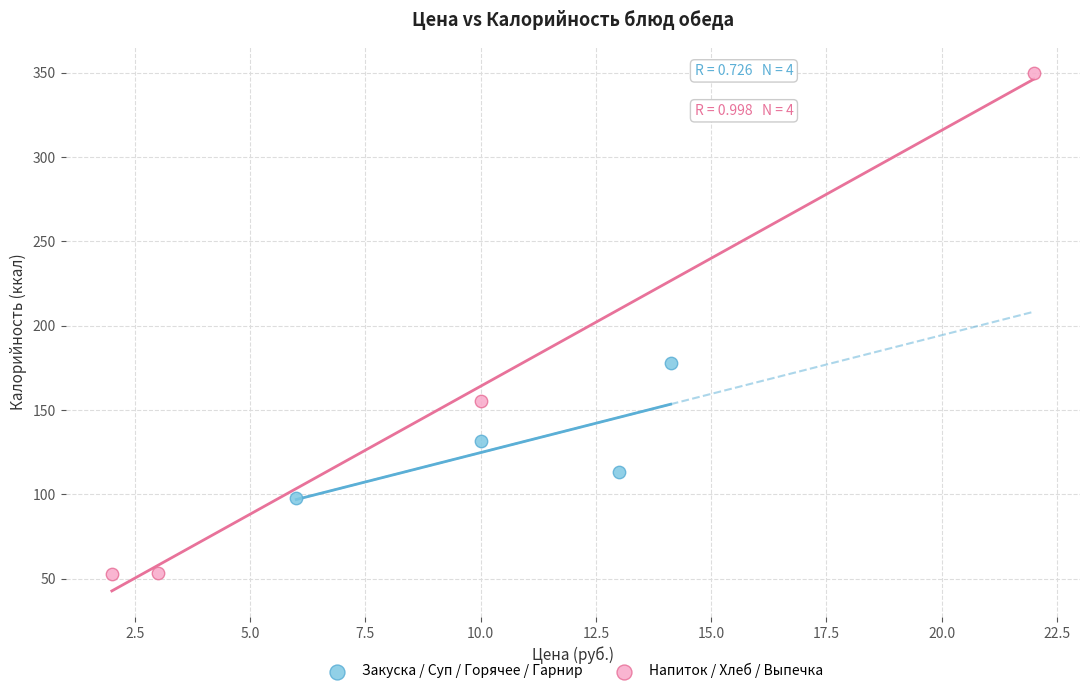

Which series contains the highest Y value?

Напиток / Хлеб / Выпечка